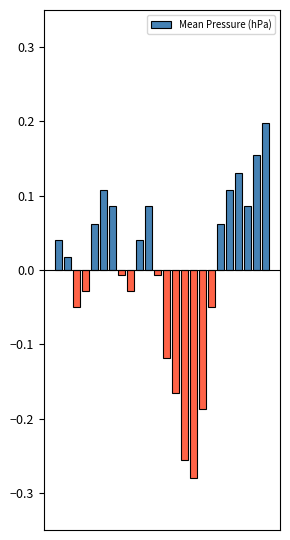

Are the bars grouped side by side (vs. stacked)?

No